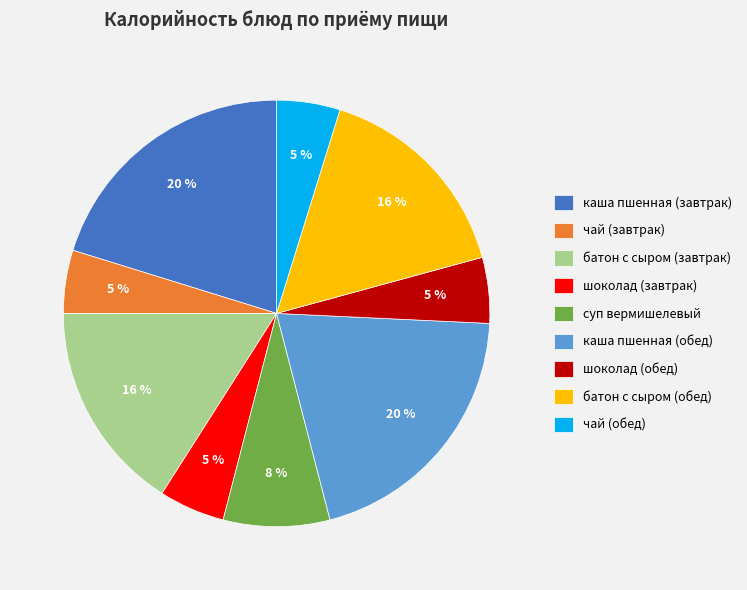

Is there any slice that represents more than half of the pie?

No